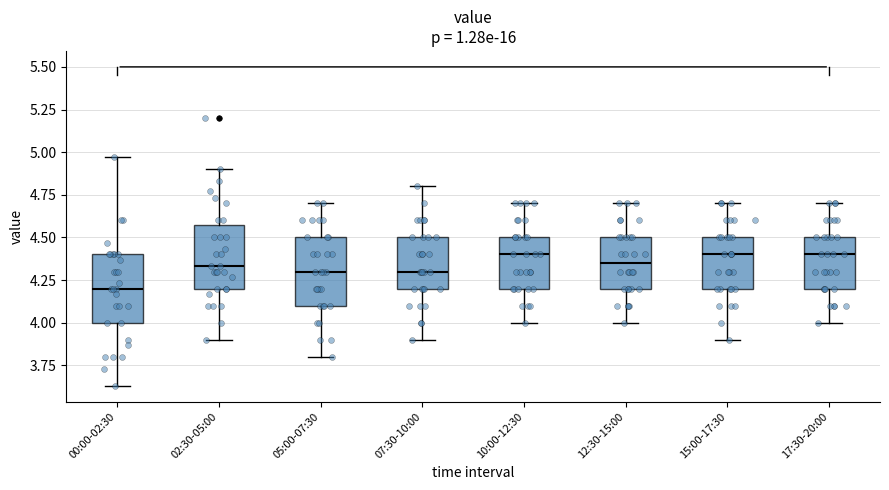

Reading left to right, transcribe this box plot: for each box, give where its median line is, the range the box spans, and where its two whiskers end, as read against the y-axis. The values are not printed on the chart, so give them approximately, as read against the axis.

00:00-02:30: median 4.20, box 4.00 to 4.40, whiskers 3.65 to 4.95
02:30-05:00: median 4.35, box 4.20 to 4.60, whiskers 3.90 to 4.90
05:00-07:30: median 4.30, box 4.10 to 4.50, whiskers 3.80 to 4.70
07:30-10:00: median 4.30, box 4.20 to 4.50, whiskers 3.90 to 4.80
10:00-12:30: median 4.40, box 4.20 to 4.50, whiskers 4.00 to 4.70
12:30-15:00: median 4.35, box 4.20 to 4.50, whiskers 4.00 to 4.70
15:00-17:30: median 4.40, box 4.20 to 4.50, whiskers 3.90 to 4.70
17:30-20:00: median 4.40, box 4.20 to 4.50, whiskers 4.00 to 4.70